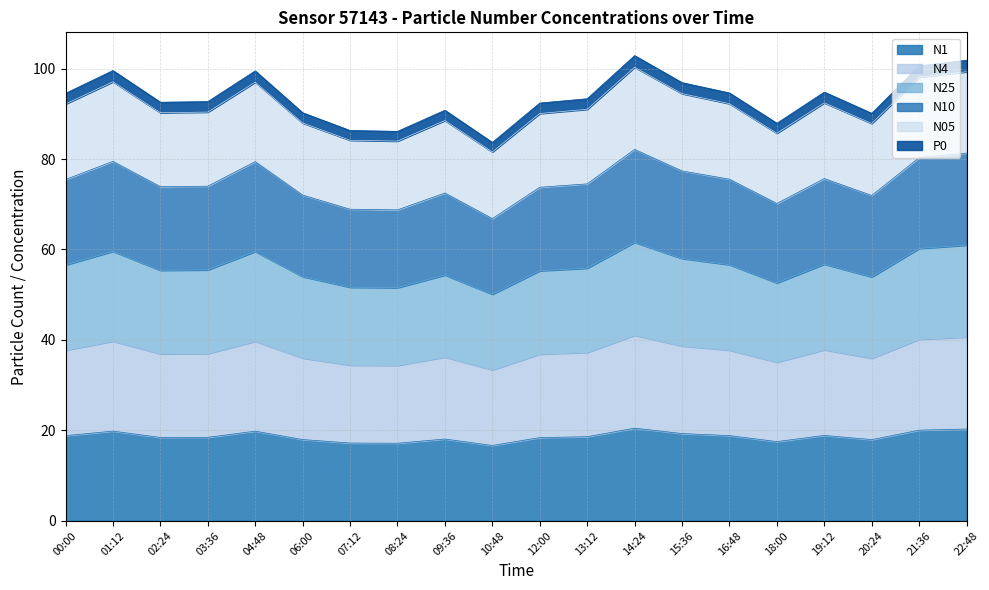

True or false: N1 and P0 cross at least once.

False